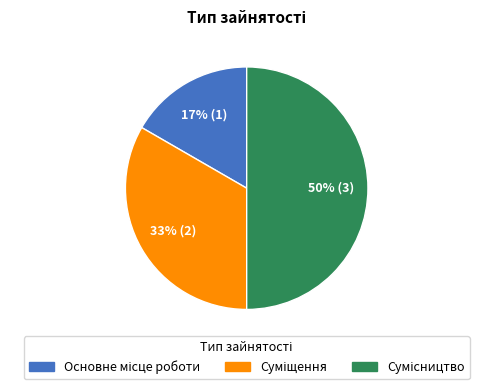

To the nearest percent, what is the average slice percentage?

33%